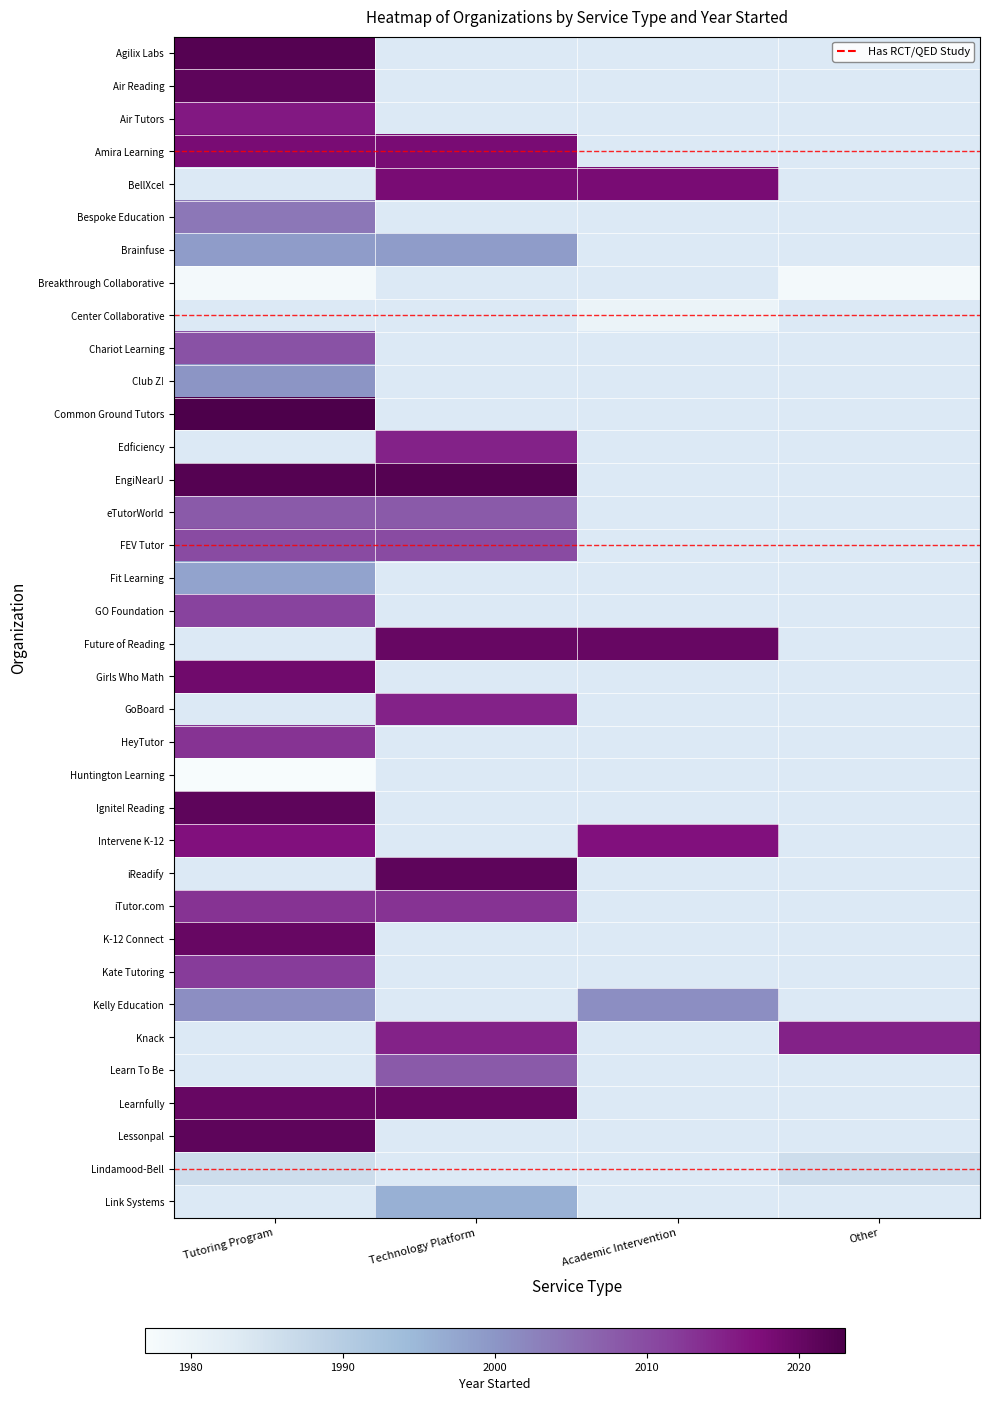

Rank the series by their maximum value, from highest to lowest.

Air Reading, BellXcel, Center Collaborative, Common Ground Tutors, Agilix Labs, Edficiency, EngiNearU, Future of Reading, GoBoard, Ignite! Reading, iReadify, Lessonpal, K-12 Connect, Girls Who Math, Amira Learning, Intervene K-12, Air Tutors, HeyTutor, iTutor.com, Kate Tutoring, GO Foundation, FEV Tutor, Chariot Learning, eTutorWorld, Bespoke Education, Club Z!, Brainfuse, Lindamood-Bell, Link Systems, Kelly Education, Fit Learning, Breakthrough Collaborative, Huntington Learning, Knack, Learn To Be, Learnfully